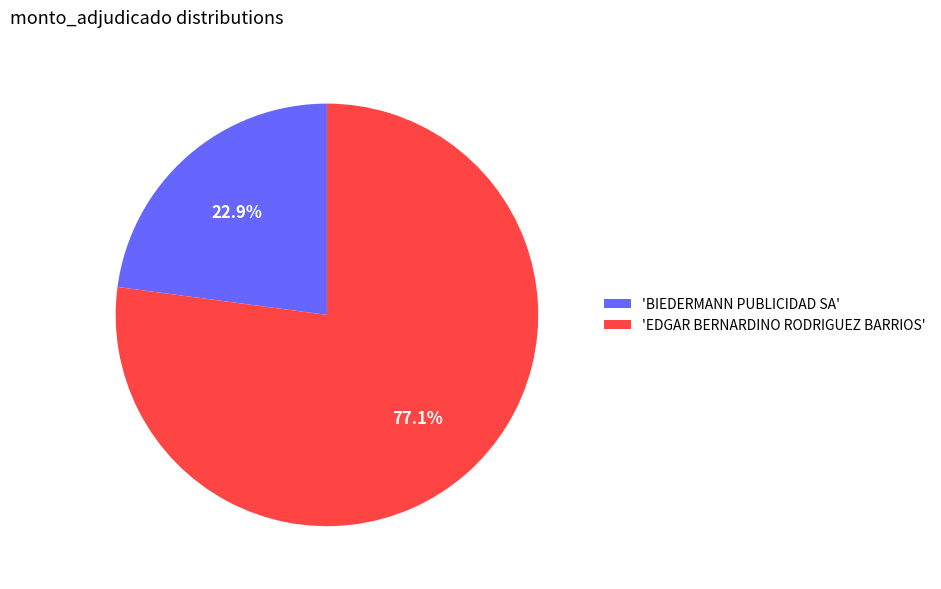

To the nearest percent, what is the average slice percentage?

50%